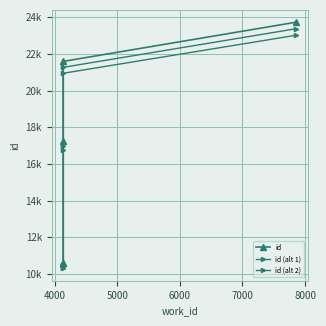

What are all the series names shown in the legend?

id, id (alt 1), id (alt 2)